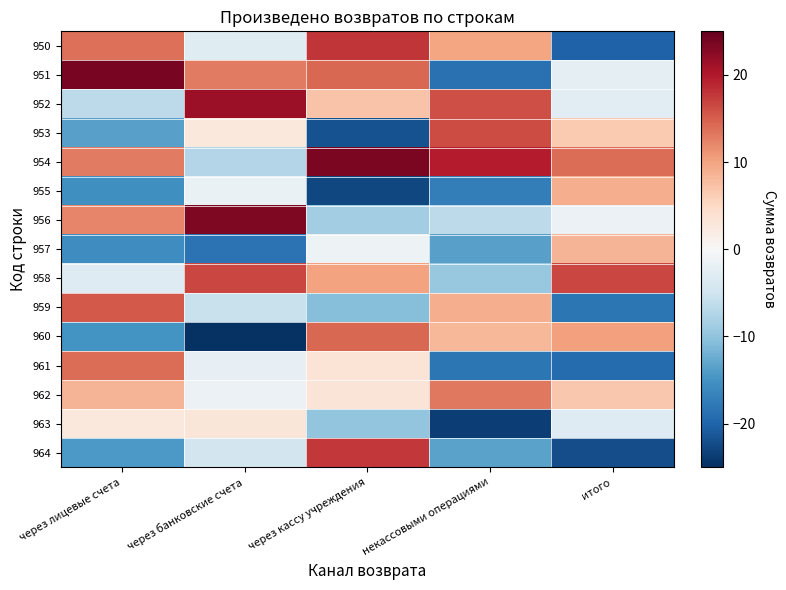

Between через лицевые счета and итого, which is larger?

через лицевые счета